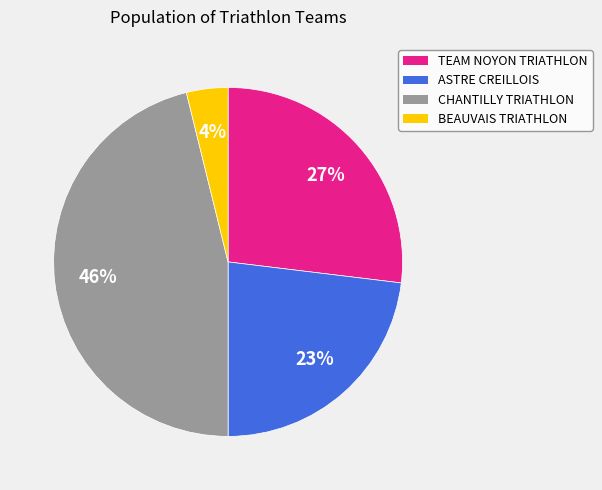

To the nearest percent, what portion does ASTRE CREILLOIS represent?

23%